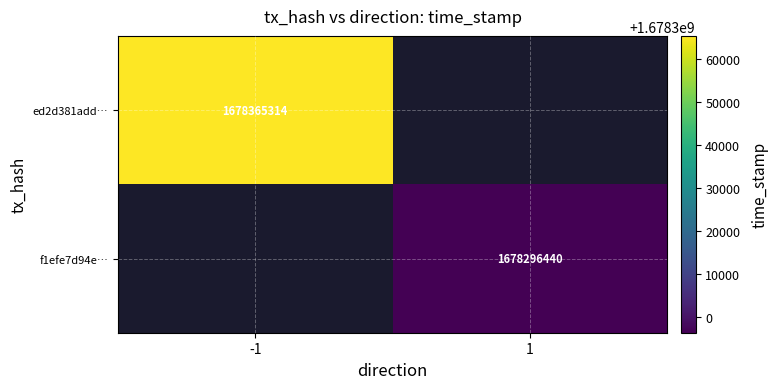

The ed2d381add… series shows 835504025 at -1. True or false?

False